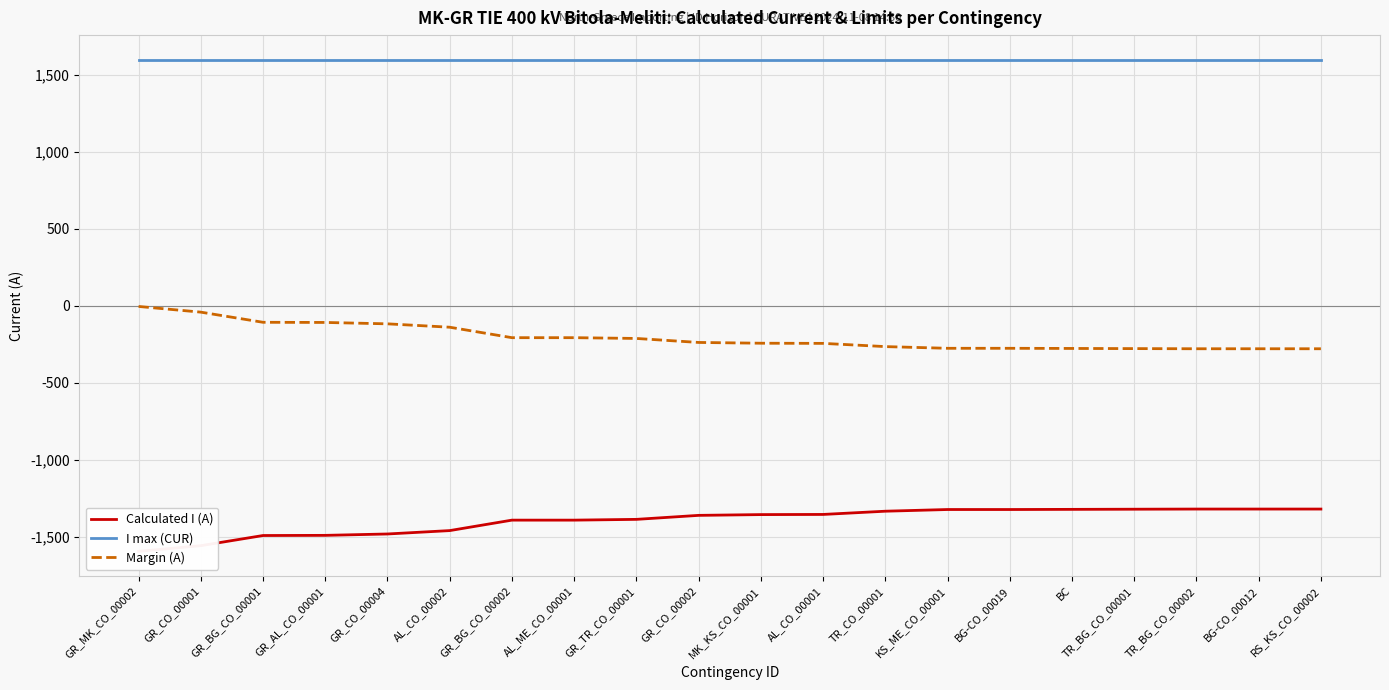

Is this an area chart (filled region under the line)?

No